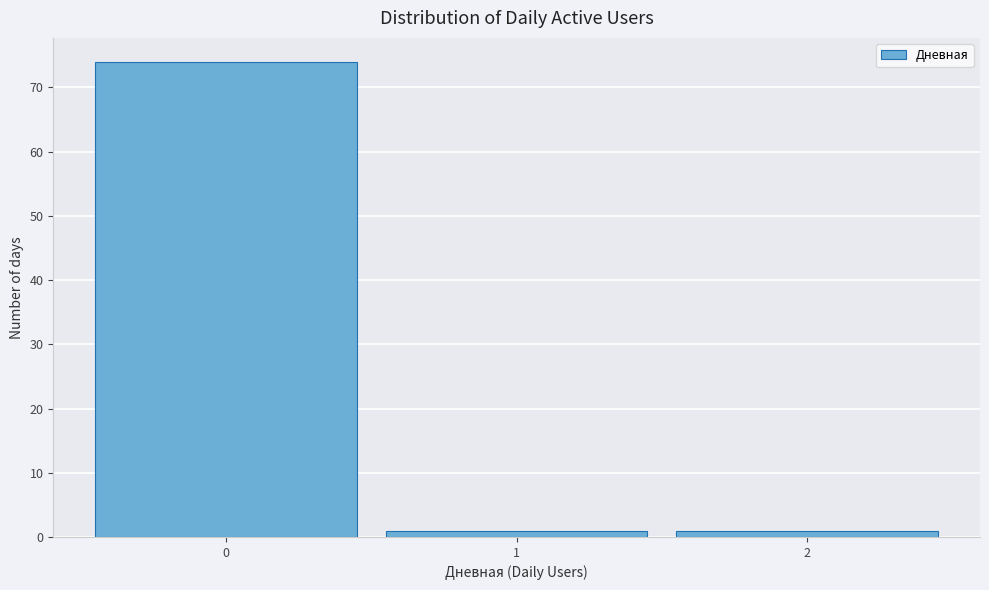

Over which range of the x-axis is the bar tallest?

-0.5 to 0.5